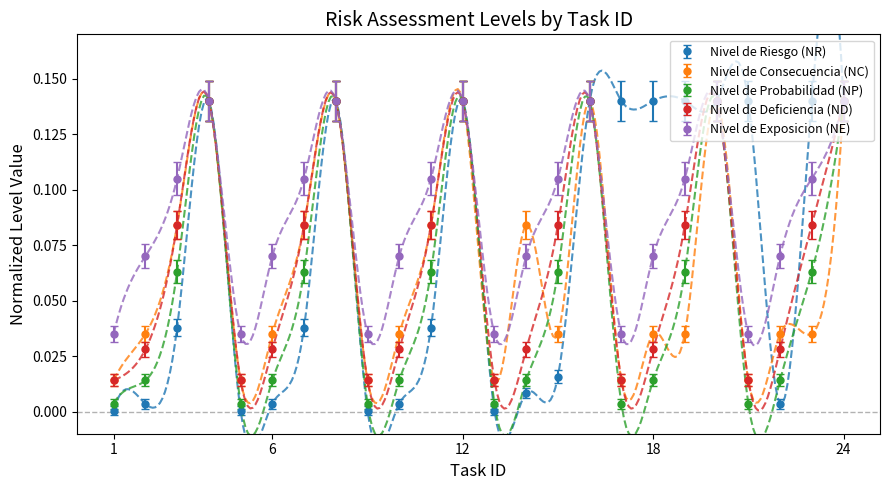

True or false: Nivel de Exposicion (NE) and Nivel de Deficiencia (ND) cross at least once.

False